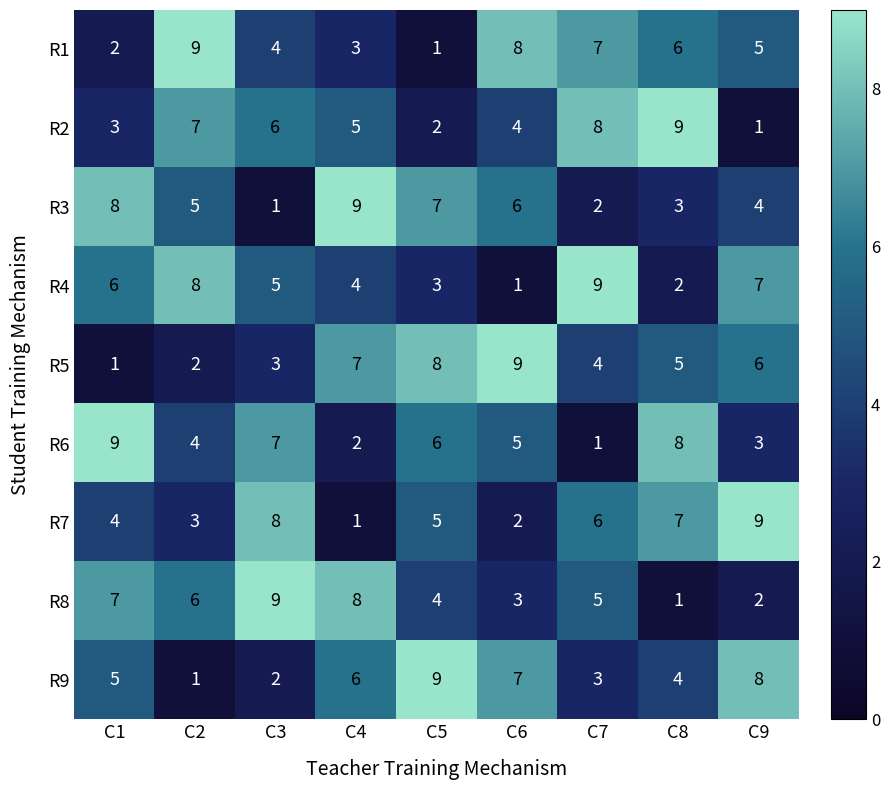

How many data points in R4 are less than 5?

4